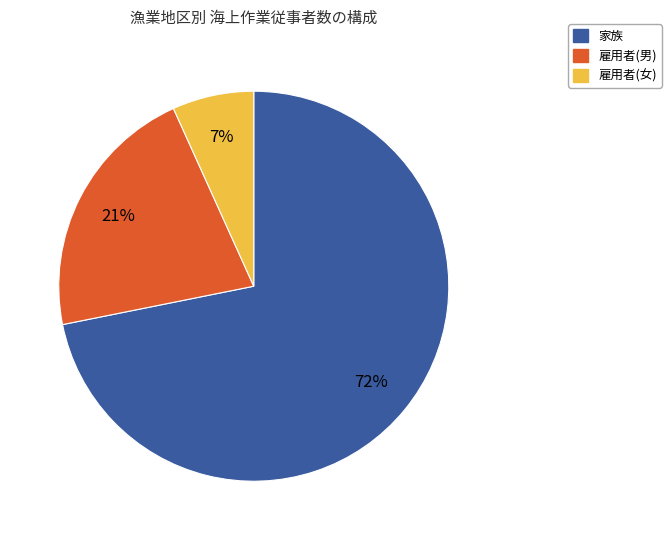

Approximately how many times larger is the value at 家族 compared to 雇用者(男)?

3.4